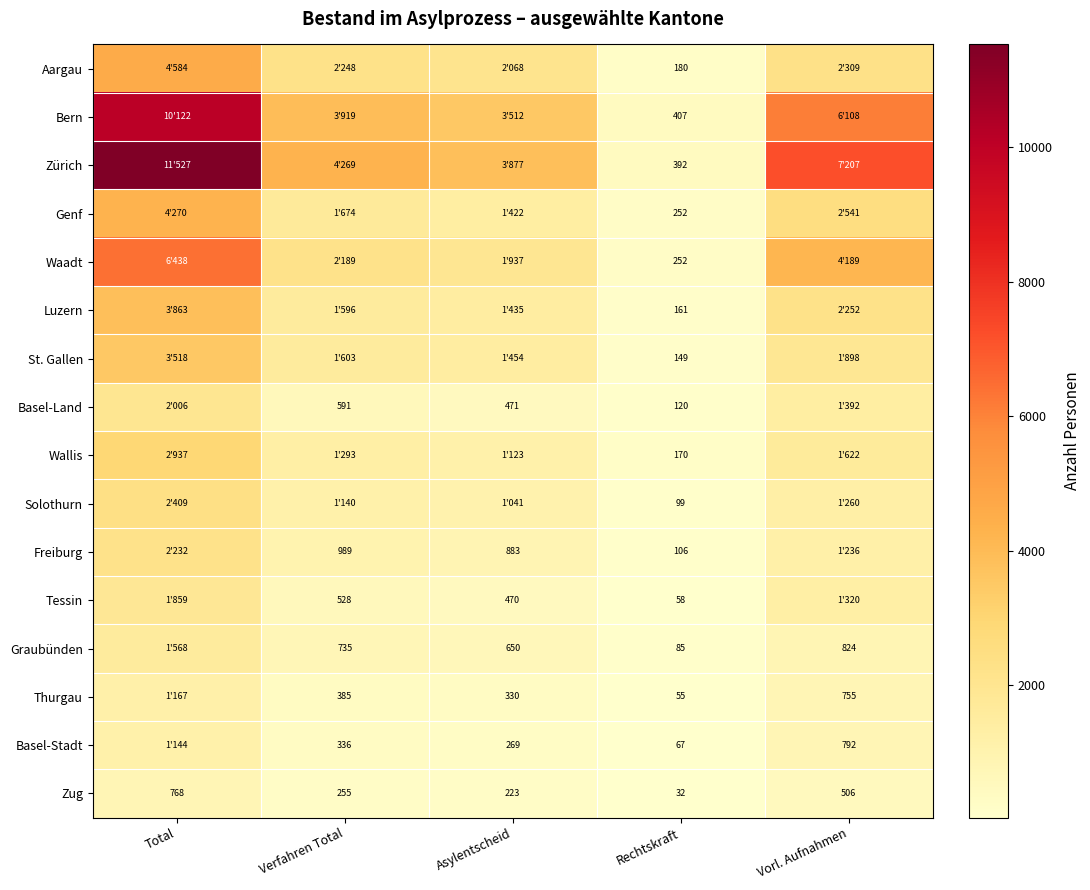

The value of St. Gallen at Rechtskraft is 149. True or false?

True